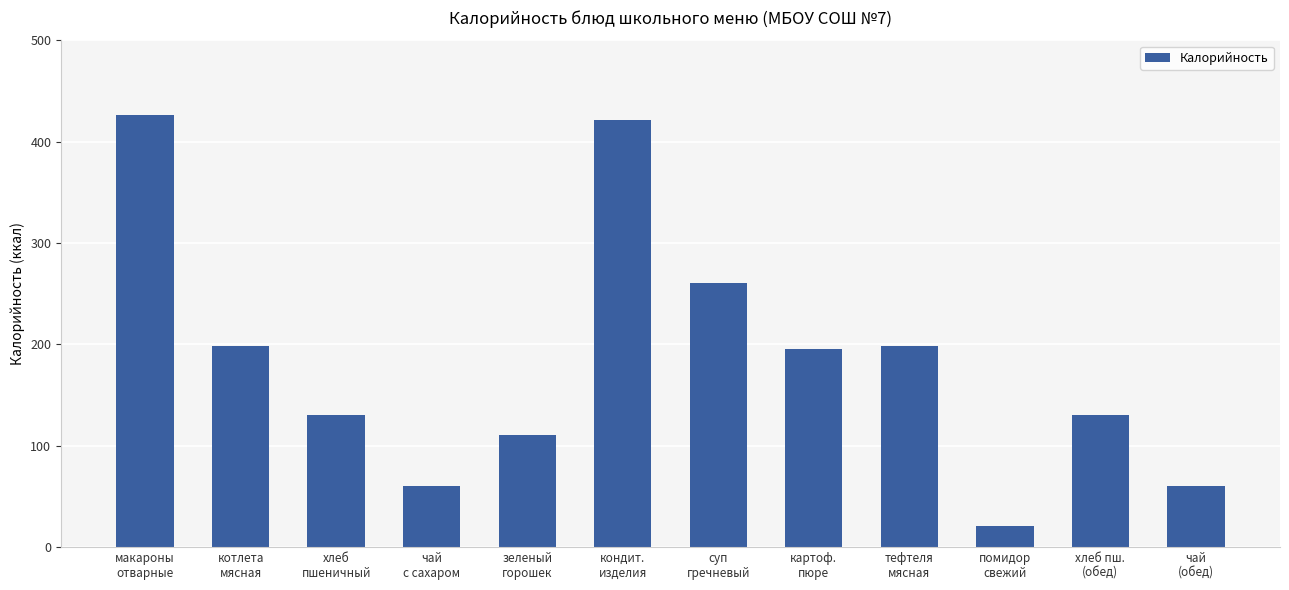

What value does the data have at тефтеля
мясная, to the nearest 50?

200